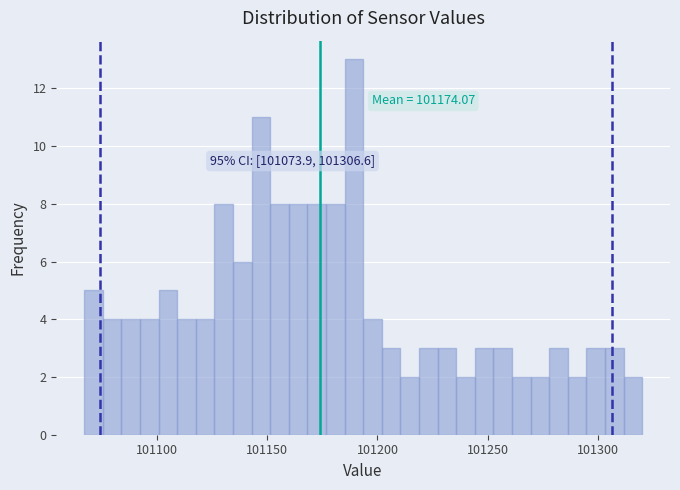

Around what value on the x-axis is the tallest bar? Give the approximate position of its centre, as read against the axis.

101190